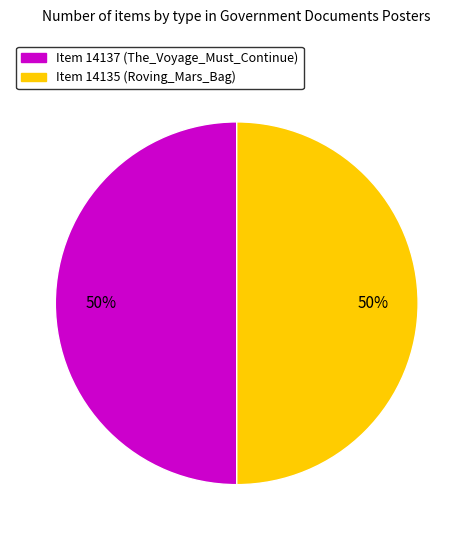

To the nearest percent, what percentage of the pie is Item 14137 (The_Voyage_Must_Continue)?

50%